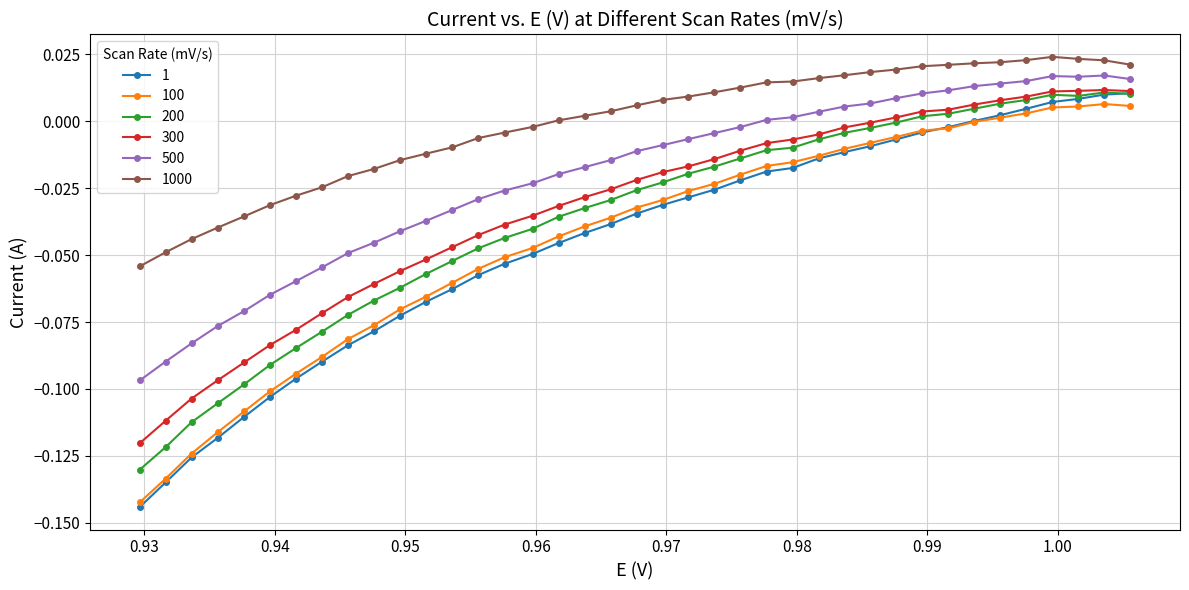

True or false: 300 and 1 cross at least once.

False